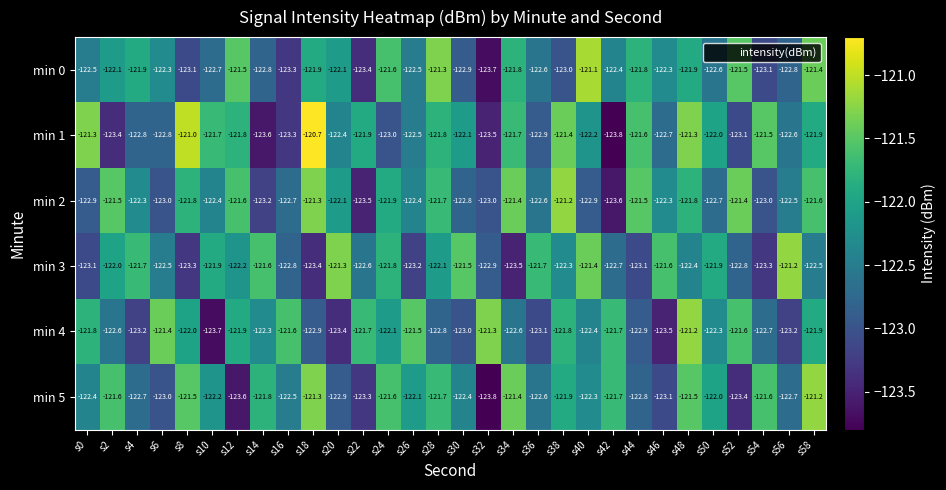

At how many categories does at least one series exceed -122?

30